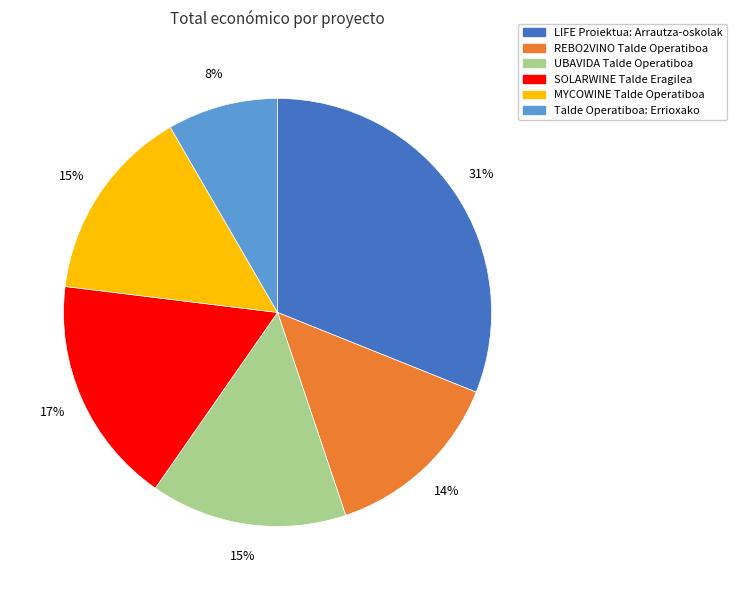

How many segments does this pie chart have?

6